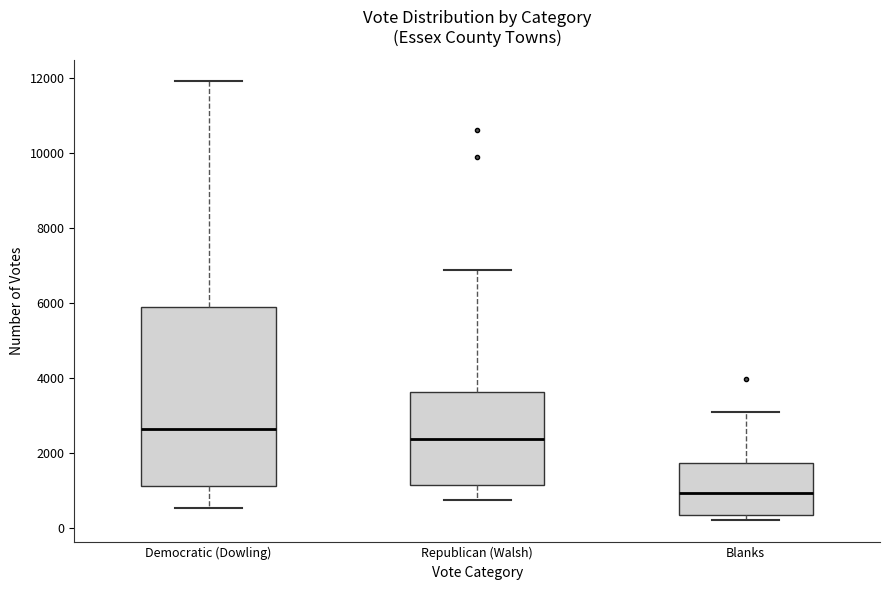

Reading left to right, transcribe this box plot: for each box, give where its median line is, the range the box spans, and where its two whiskers end, as read against the y-axis. The values are not printed on the chart, so give them approximately, as read against the axis.

Democratic (Dowling): median 2600, box 1200 to 5800, whiskers 600 to 12000
Republican (Walsh): median 2400, box 1200 to 3600, whiskers 800 to 6800
Blanks: median 1000, box 400 to 1800, whiskers 200 to 3200